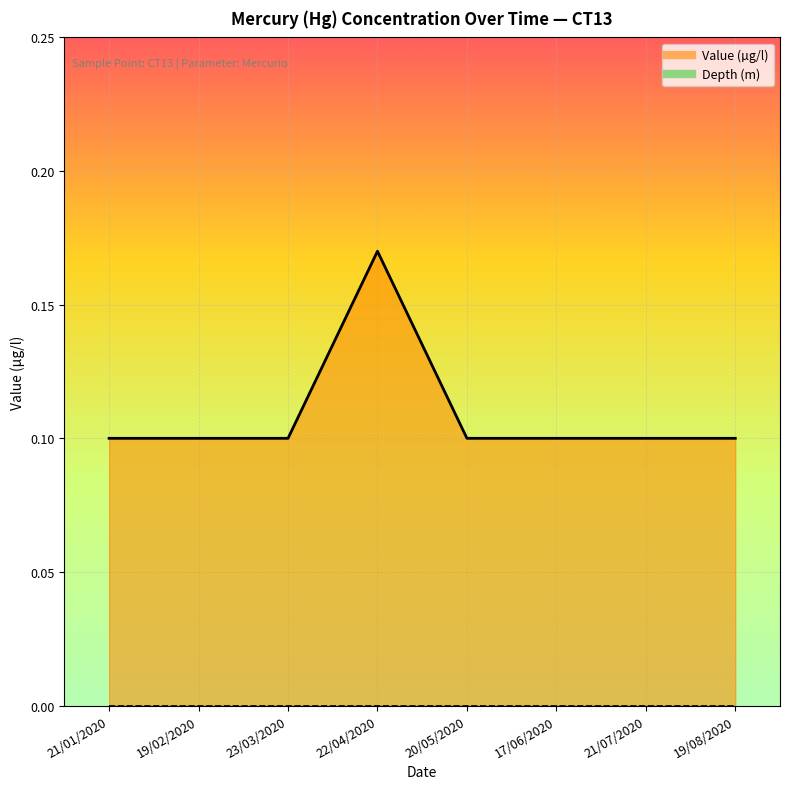

Rank the categories by value from lowest to highest.

21/01/2020, 19/02/2020, 23/03/2020, 20/05/2020, 17/06/2020, 21/07/2020, 19/08/2020, 22/04/2020